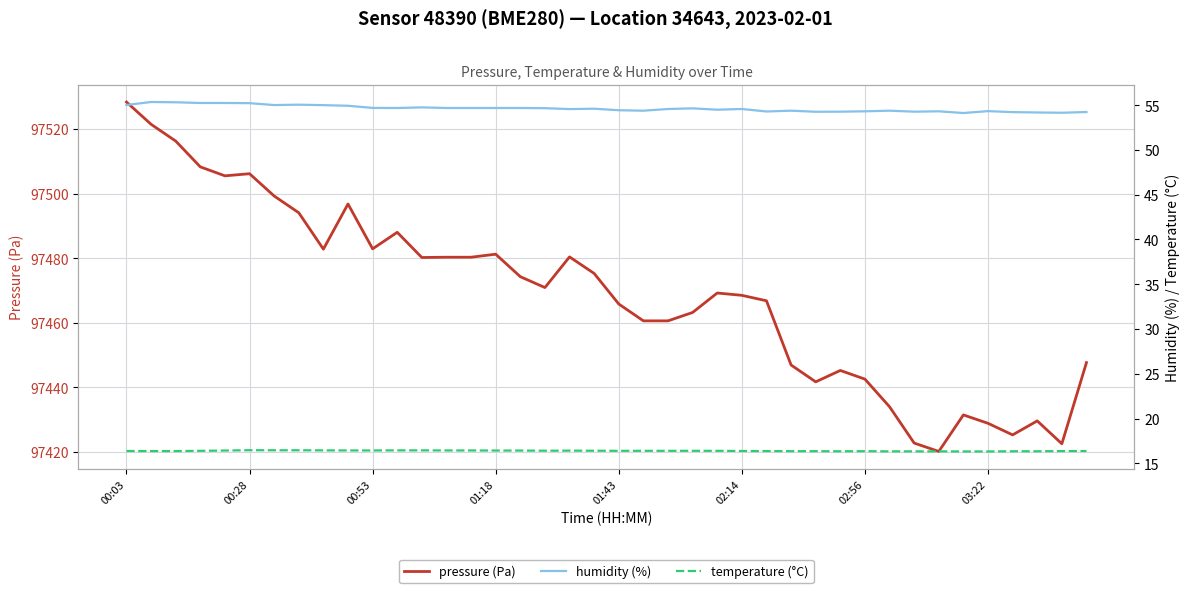

What is the minimum value for pressure (Pa)?

97420.1